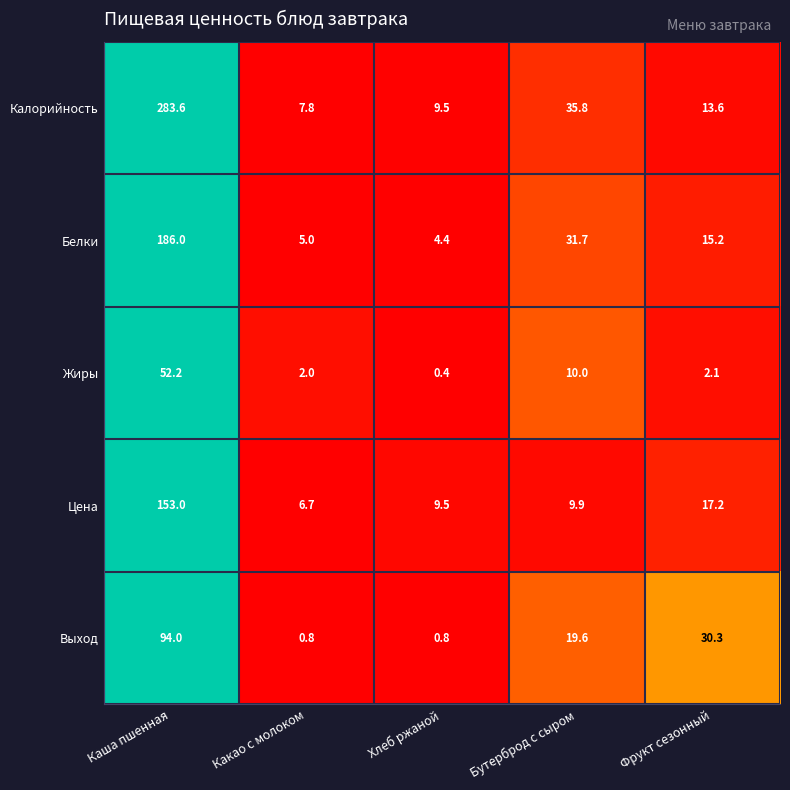

Reading right to left, transcribe all the data shown in this chart.

Калорийность: Фрукт сезонный=13.6	Бутерброд с сыром=35.8	Хлеб ржаной=9.5	Какао с молоком=7.8	Каша пшенная=283.6
Белки: Фрукт сезонный=15.2	Бутерброд с сыром=31.7	Хлеб ржаной=4.4	Какао с молоком=5.0	Каша пшенная=186.0
Жиры: Фрукт сезонный=2.1	Бутерброд с сыром=10.0	Хлеб ржаной=0.4	Какао с молоком=2.0	Каша пшенная=52.2
Цена: Фрукт сезонный=17.2	Бутерброд с сыром=9.9	Хлеб ржаной=9.5	Какао с молоком=6.7	Каша пшенная=153.0
Выход: Фрукт сезонный=30.3	Бутерброд с сыром=19.6	Хлеб ржаной=0.8	Какао с молоком=0.8	Каша пшенная=94.0